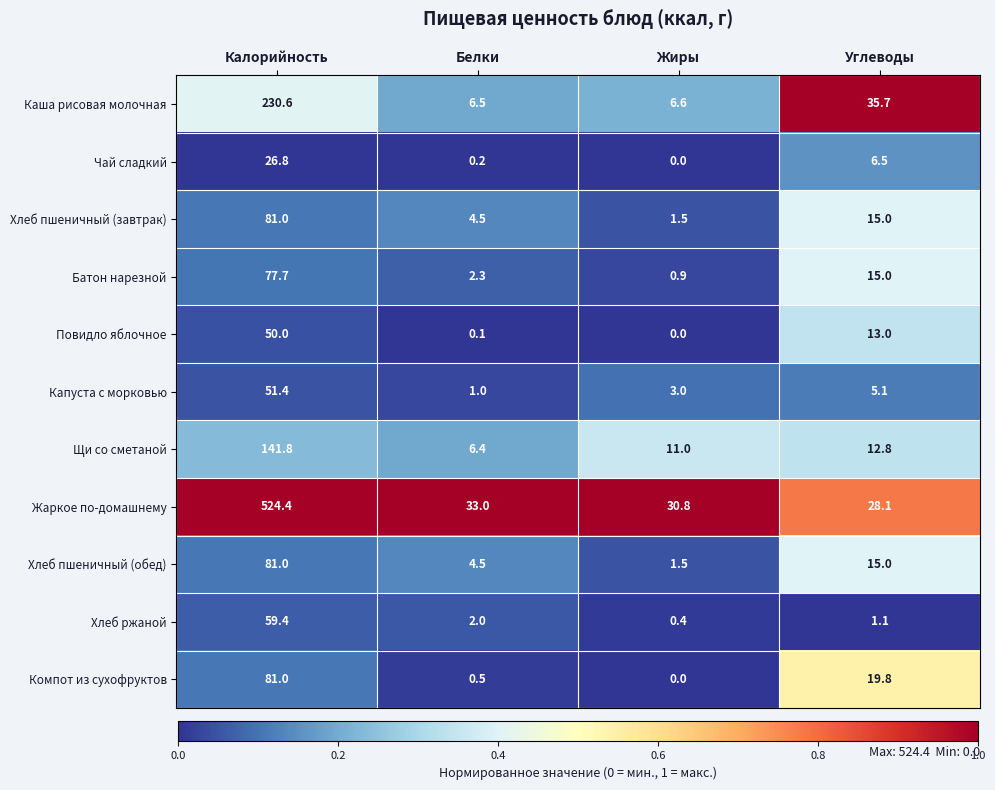

Which series changed the most between Калорийность and Белки?

Жаркое по-домашнему